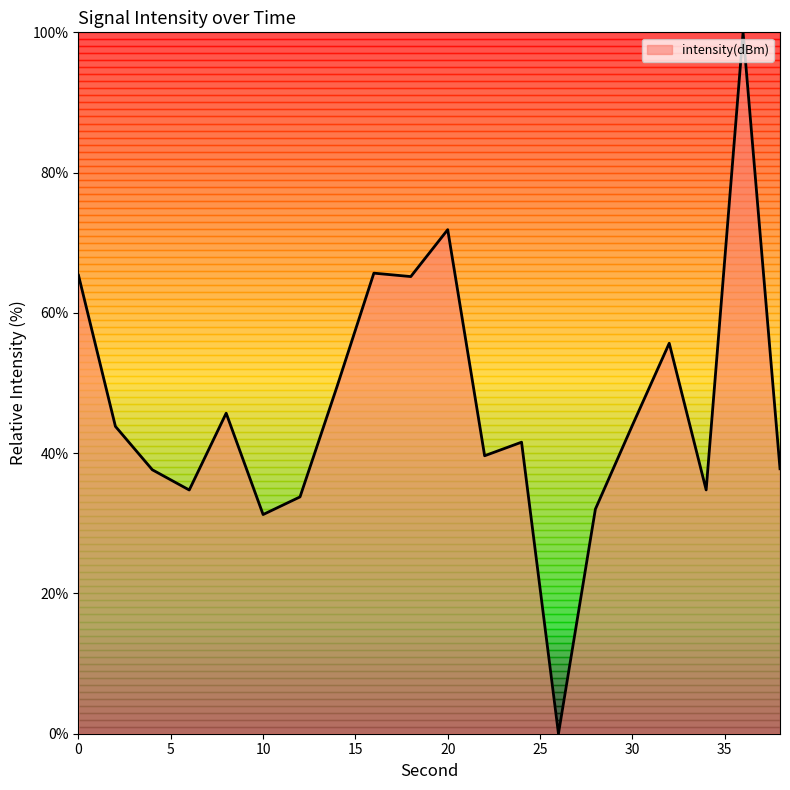

What is the difference between the maximum and minimum values?

100.0